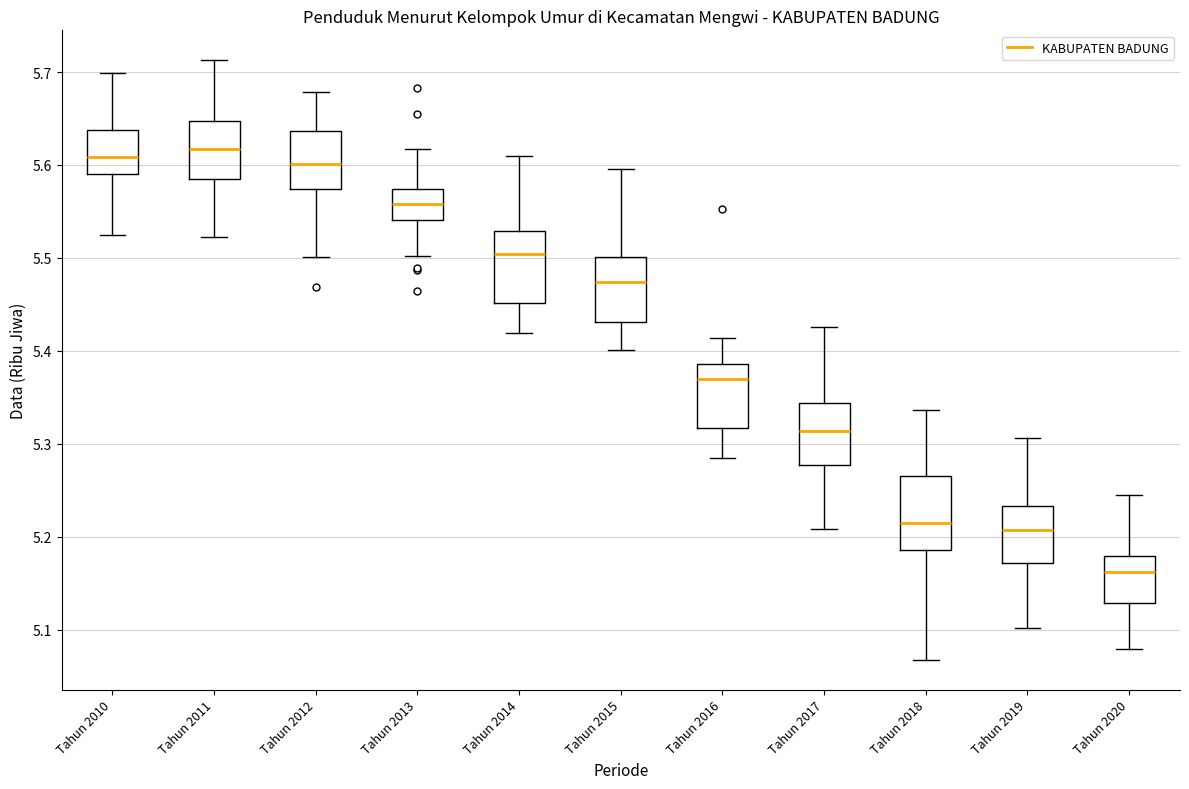

Reading left to right, transcribe this box plot: for each box, give where its median line is, the range the box spans, and where its two whiskers end, as read against the y-axis. The values are not printed on the chart, so give them approximately, as read against the axis.

Tahun 2010: median 5.61, box 5.59 to 5.64, whiskers 5.52 to 5.70
Tahun 2011: median 5.62, box 5.58 to 5.65, whiskers 5.52 to 5.71
Tahun 2012: median 5.60, box 5.57 to 5.64, whiskers 5.50 to 5.68
Tahun 2013: median 5.56, box 5.54 to 5.57, whiskers 5.50 to 5.62
Tahun 2014: median 5.50, box 5.45 to 5.53, whiskers 5.42 to 5.61
Tahun 2015: median 5.47, box 5.43 to 5.50, whiskers 5.40 to 5.60
Tahun 2016: median 5.37, box 5.32 to 5.39, whiskers 5.28 to 5.41
Tahun 2017: median 5.31, box 5.28 to 5.34, whiskers 5.21 to 5.43
Tahun 2018: median 5.22, box 5.19 to 5.27, whiskers 5.07 to 5.34
Tahun 2019: median 5.21, box 5.17 to 5.23, whiskers 5.10 to 5.31
Tahun 2020: median 5.16, box 5.13 to 5.18, whiskers 5.08 to 5.24